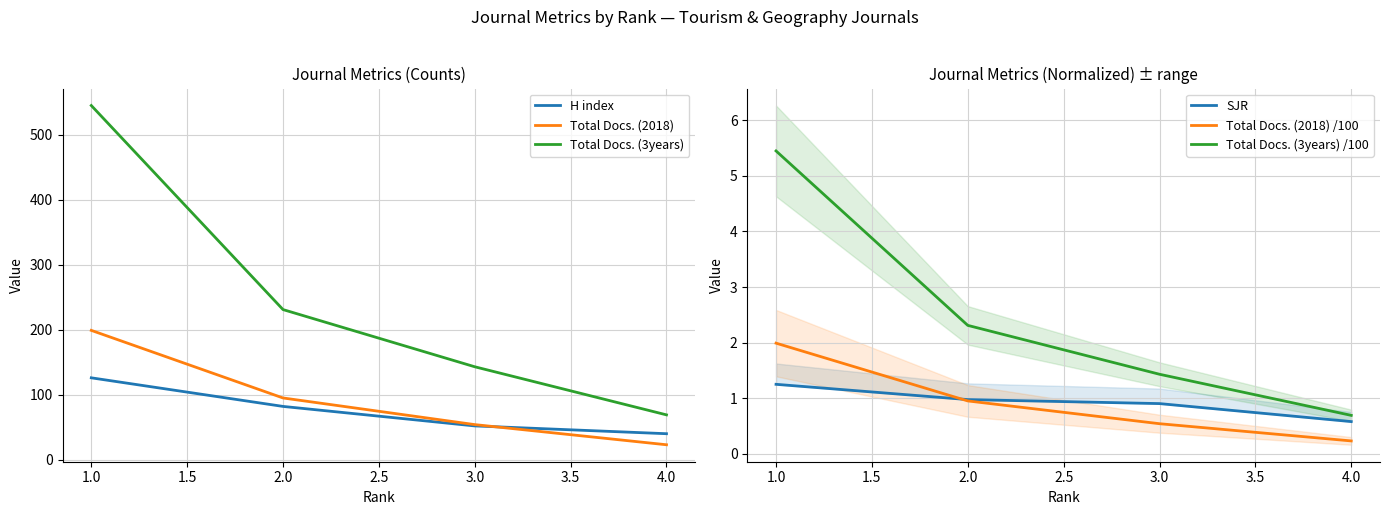

List the labels in order of Total Docs. (2018) value, largest first.

1.0, 2.0, 3.0, 4.0